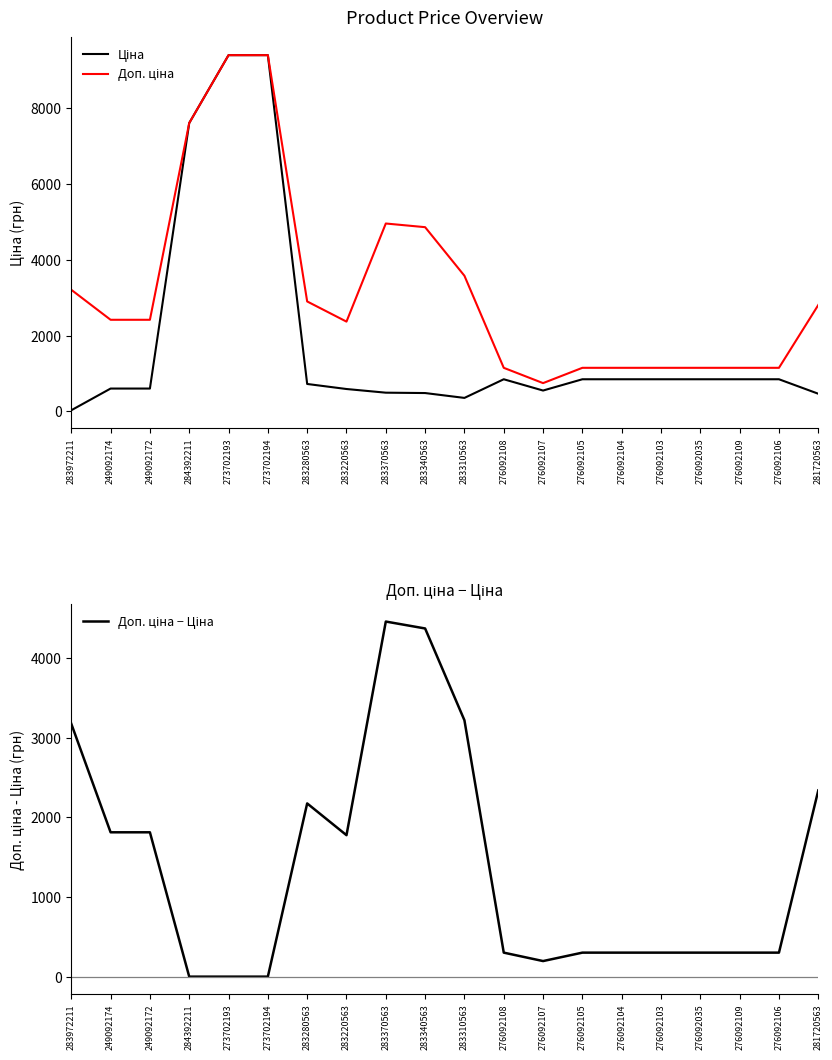

True or false: Ціна and Доп. ціна cross at least once.

False